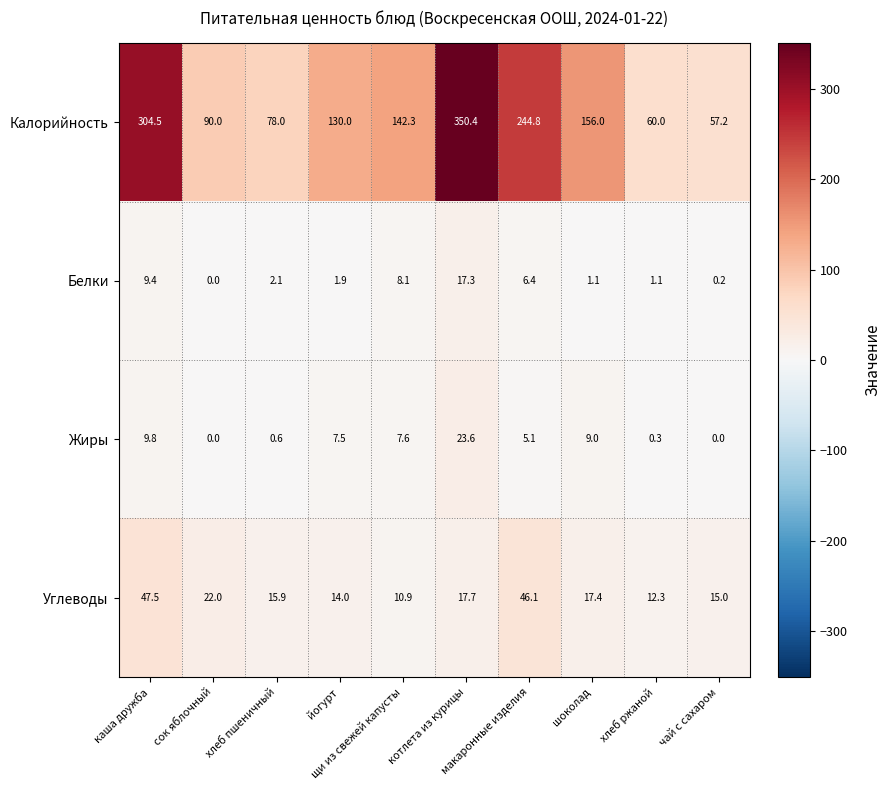

What is the greatest value displayed?

350.4